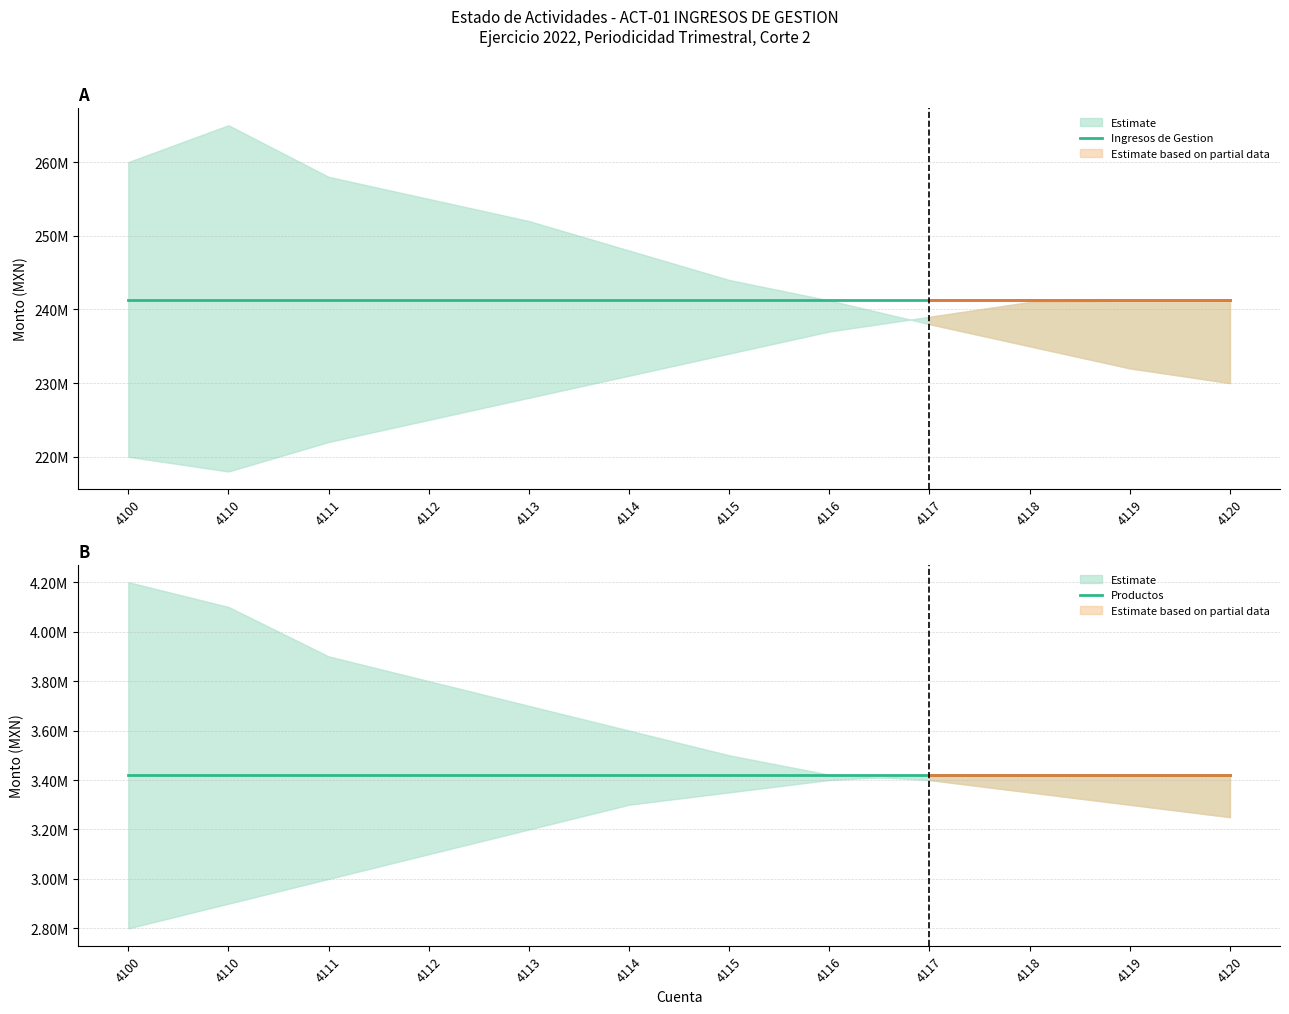

Between 4113 and 4119, which series saw the biggest shift?

Ingresos de Gestion